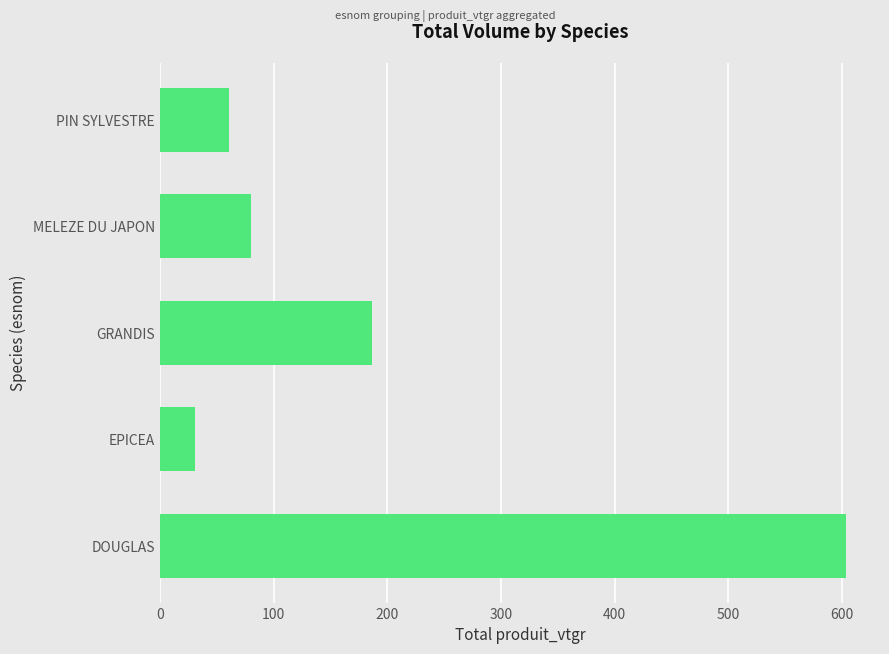

Where is the data nearest to the value 316?

GRANDIS